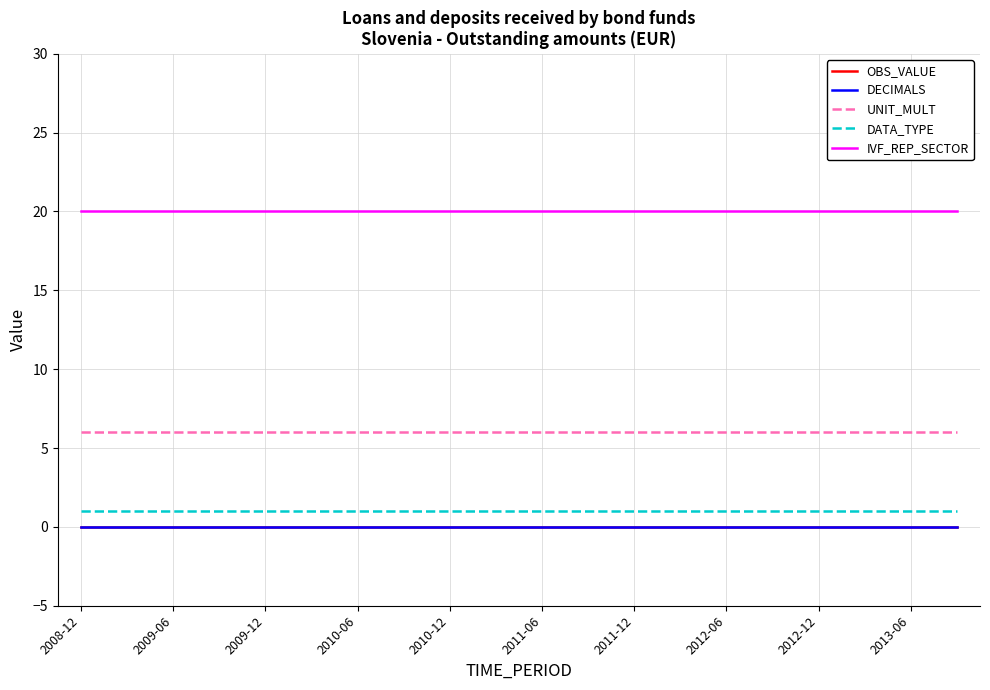

Is this an area chart (filled region under the line)?

No